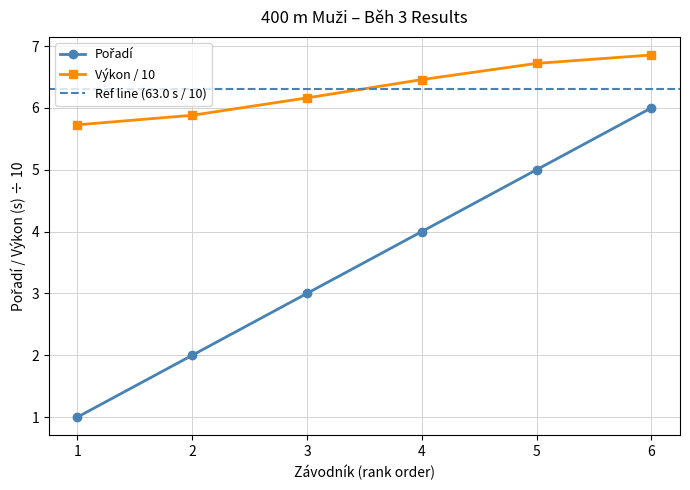

Which series has the widest spread of values?

Pořadí